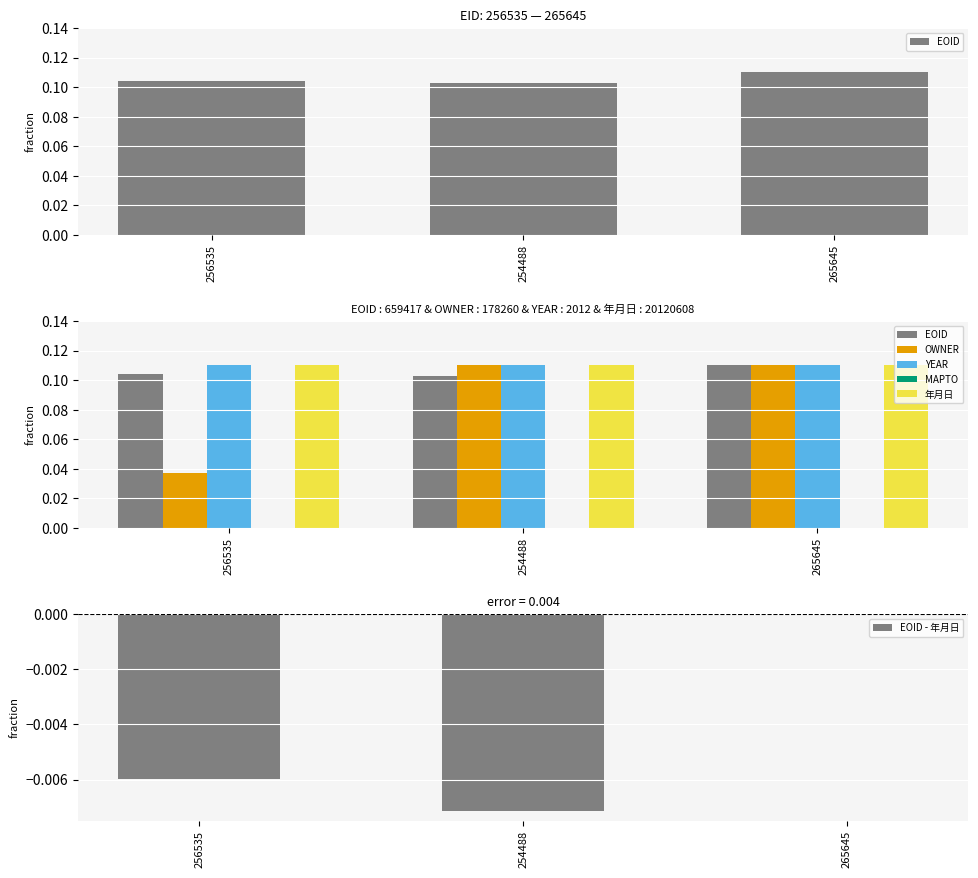

The value of MAPTO at 265645 is nan. True or false?

False